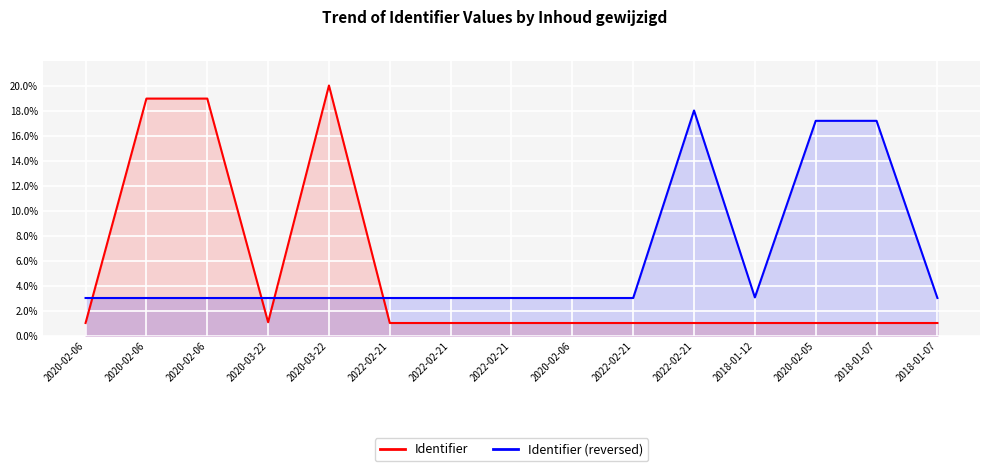

What is the average value of the Identifier (reversed) series?

5.9